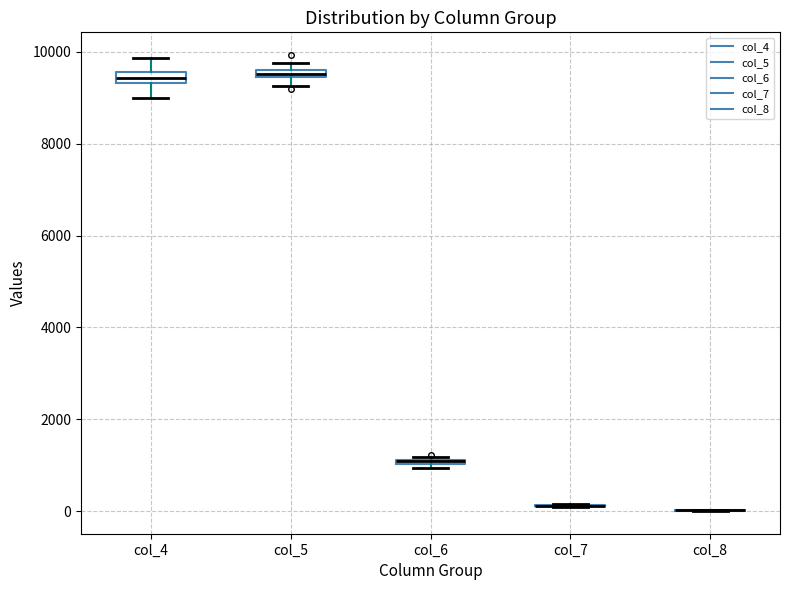

Where does the lower whisker of the box for col_5 end on the y-axis? The values are not printed on the chart, so give them approximately, as read against the axis.

9200